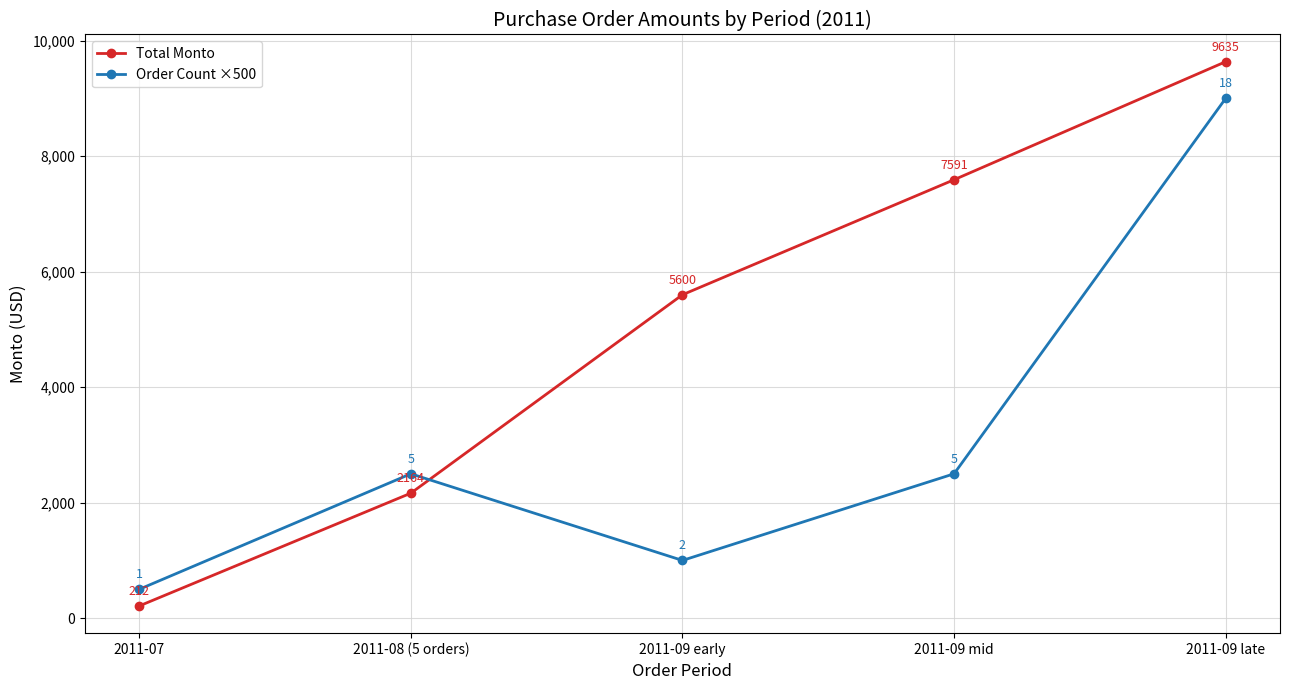

What is the sum of all Total Monto values?

25202.7